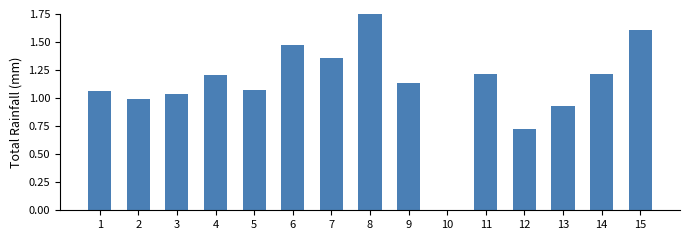

Between 7 and 9, which is larger?

7